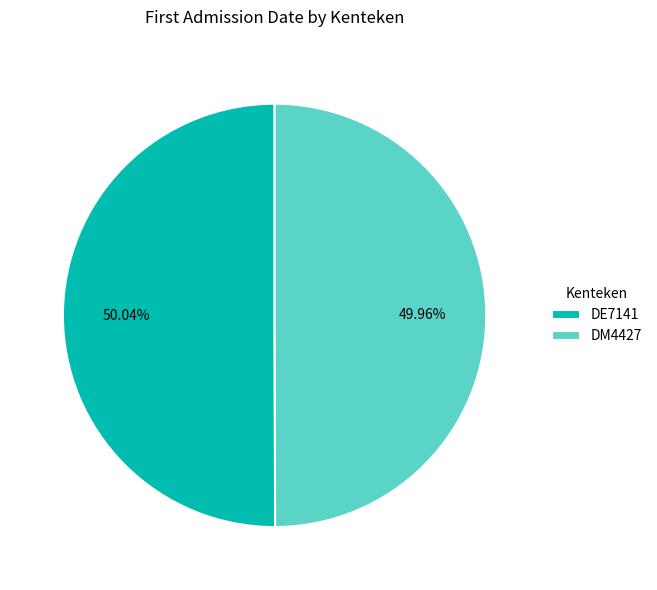

The DE7141 slice represents 50% of the pie. True or false?

True